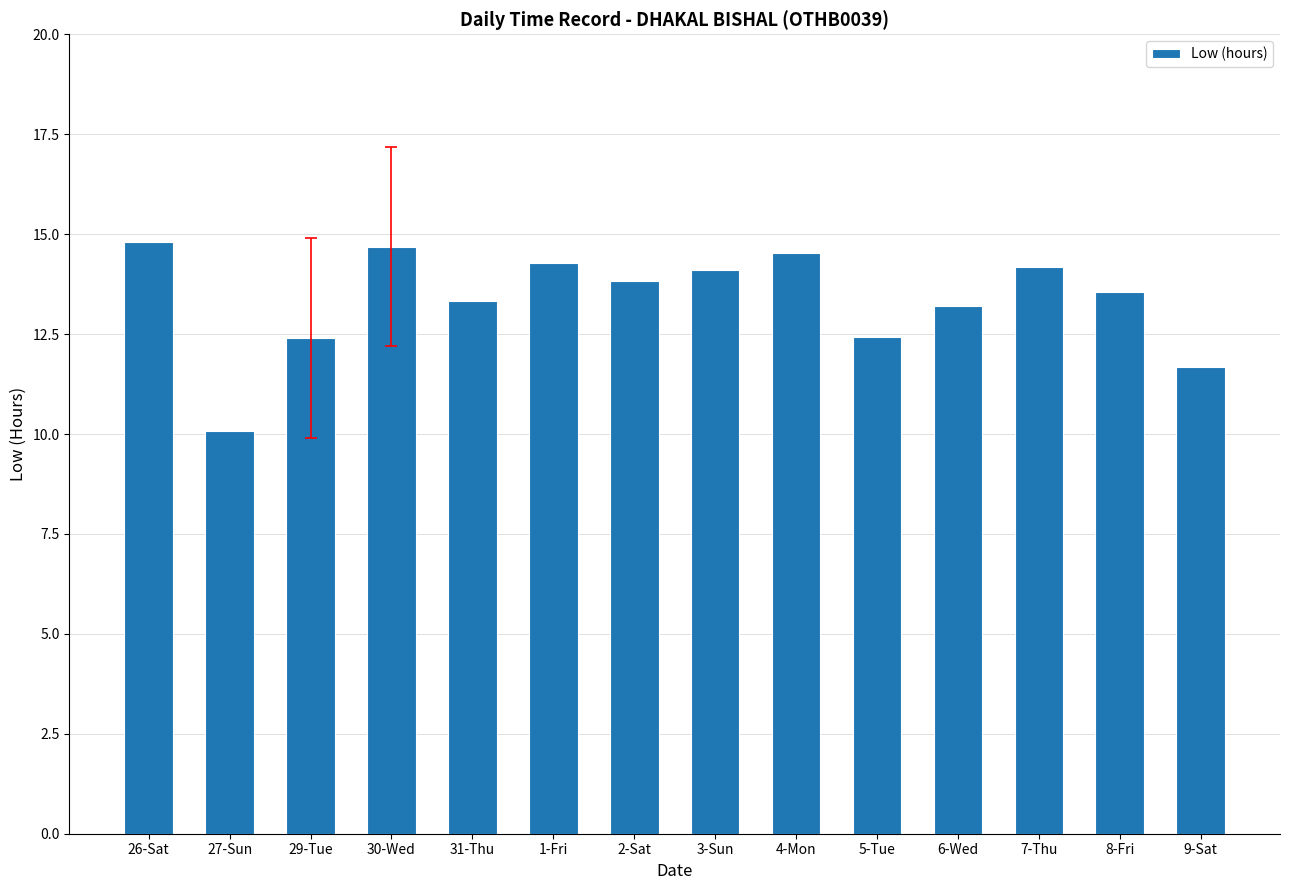

What is the difference between the second highest and second lowest values?

3.0